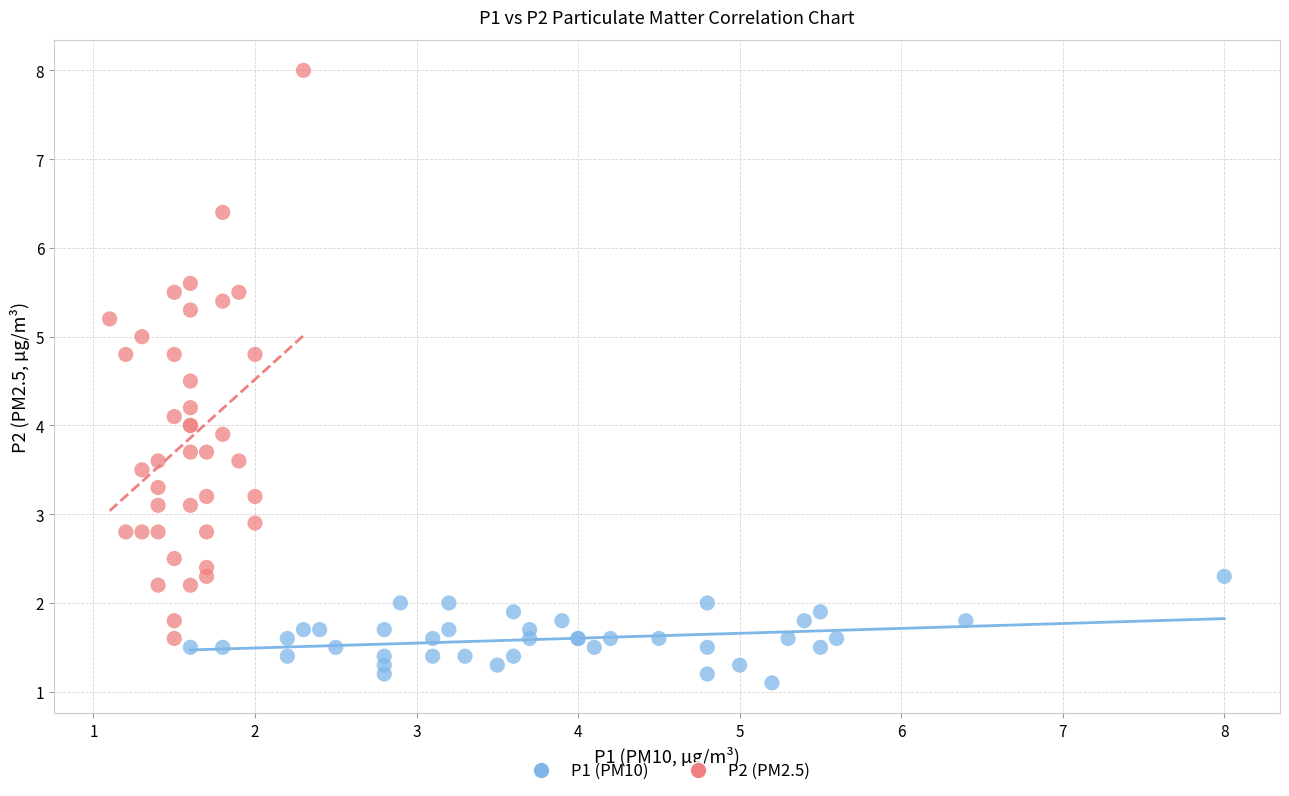

Which series has the largest Y range (max minus min)?

P2 (PM2.5)